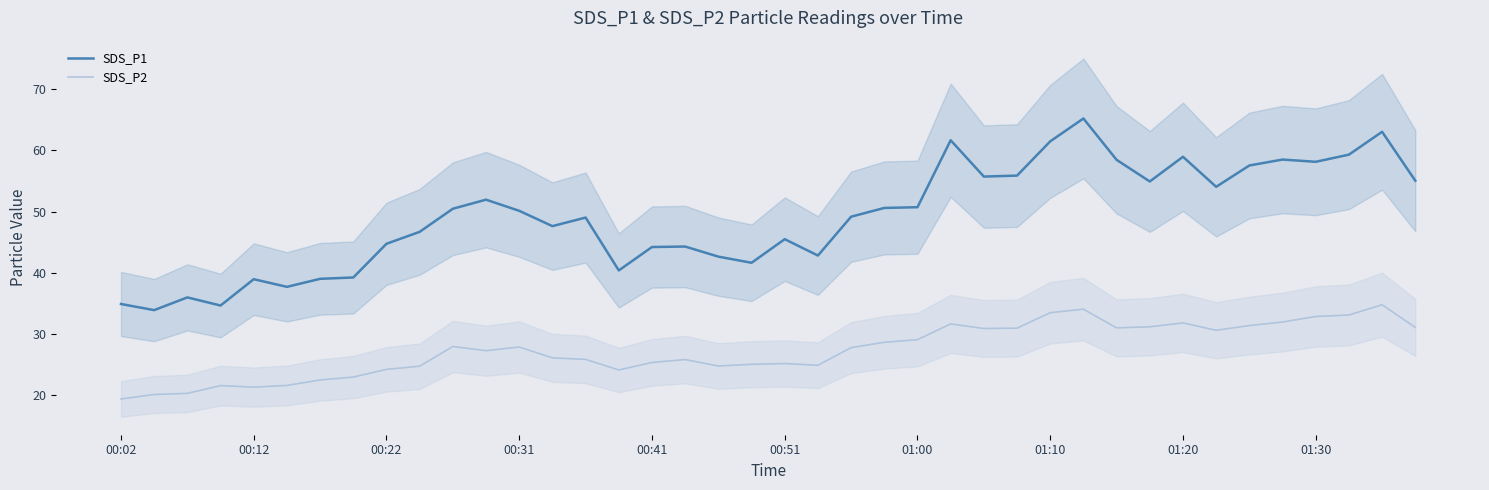

Which label corresponds to the smallest value in the chart?

00:02